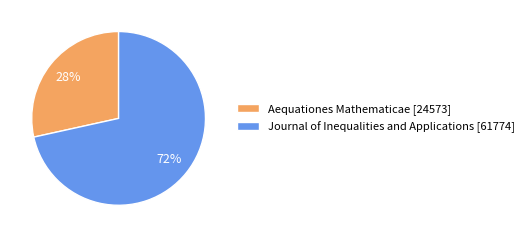

To the nearest percent, what percentage of the pie is Journal of Inequalities and Applications?

72%